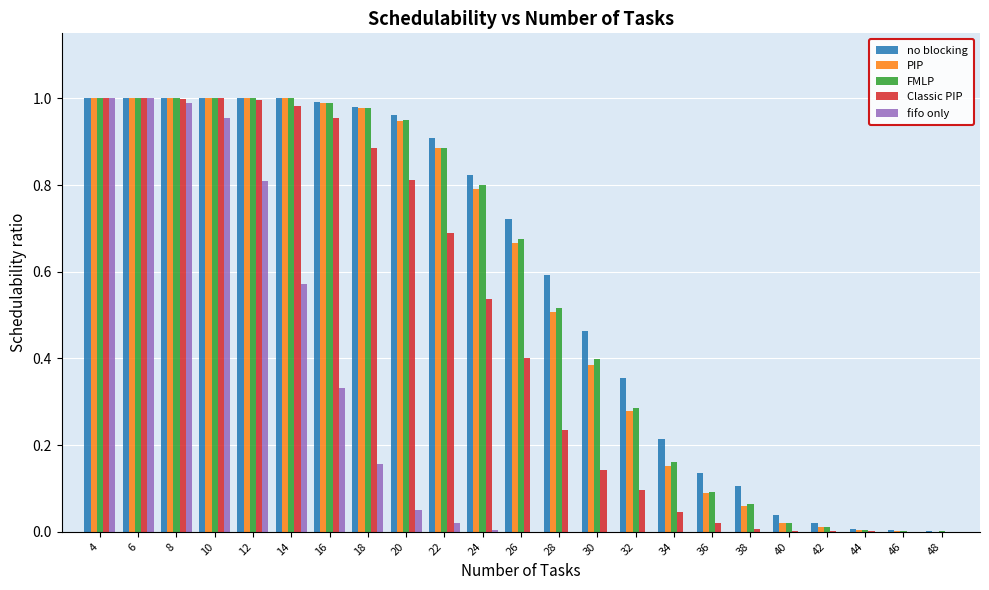

What is the sum of all PIP values?

12.8